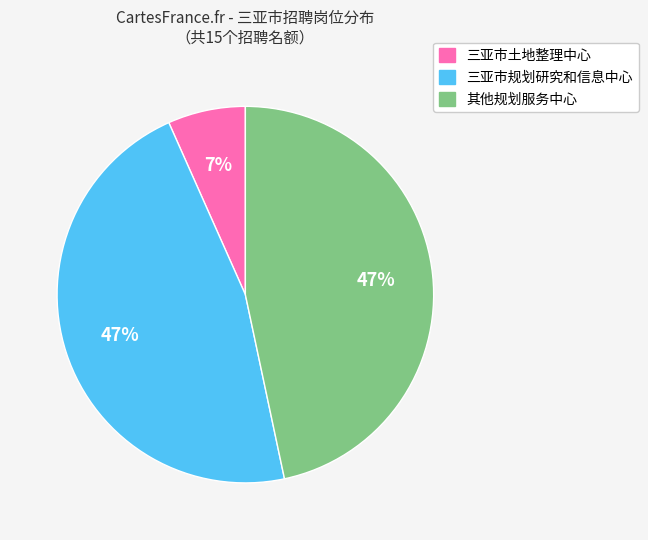

To the nearest percent, what is the average slice percentage?

33%